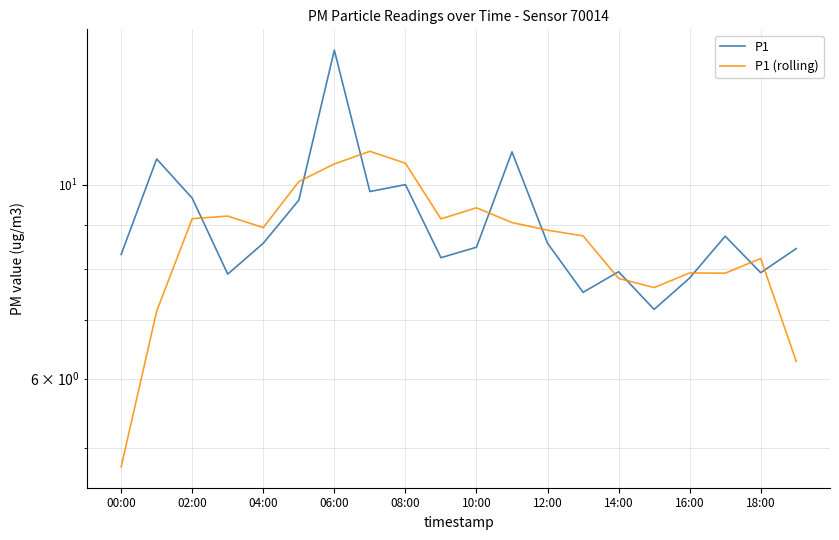

What position from the left is 16:00?

17